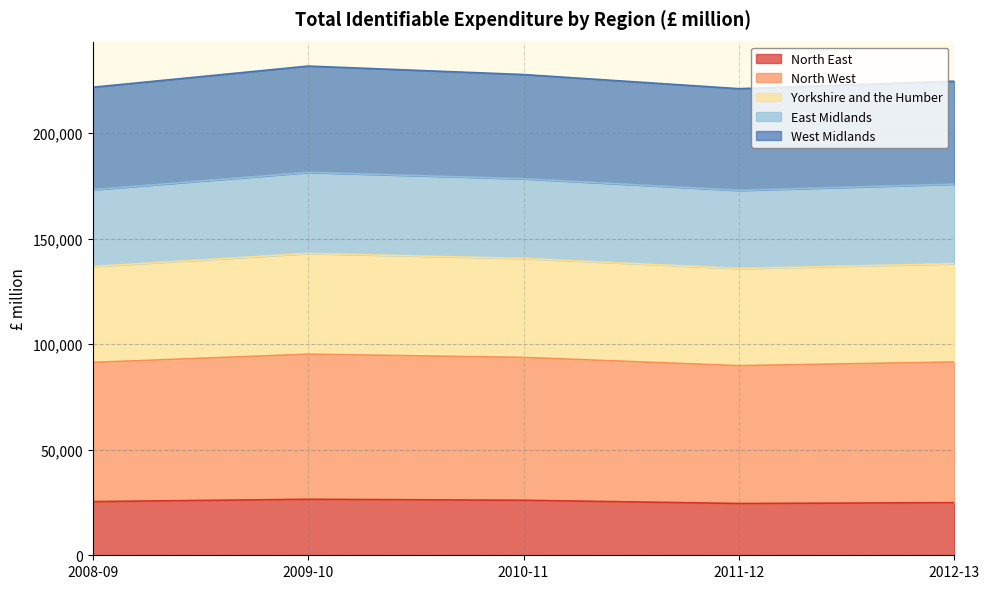

What are all the series names shown in the legend?

North East, North West, Yorkshire and the Humber, East Midlands, West Midlands